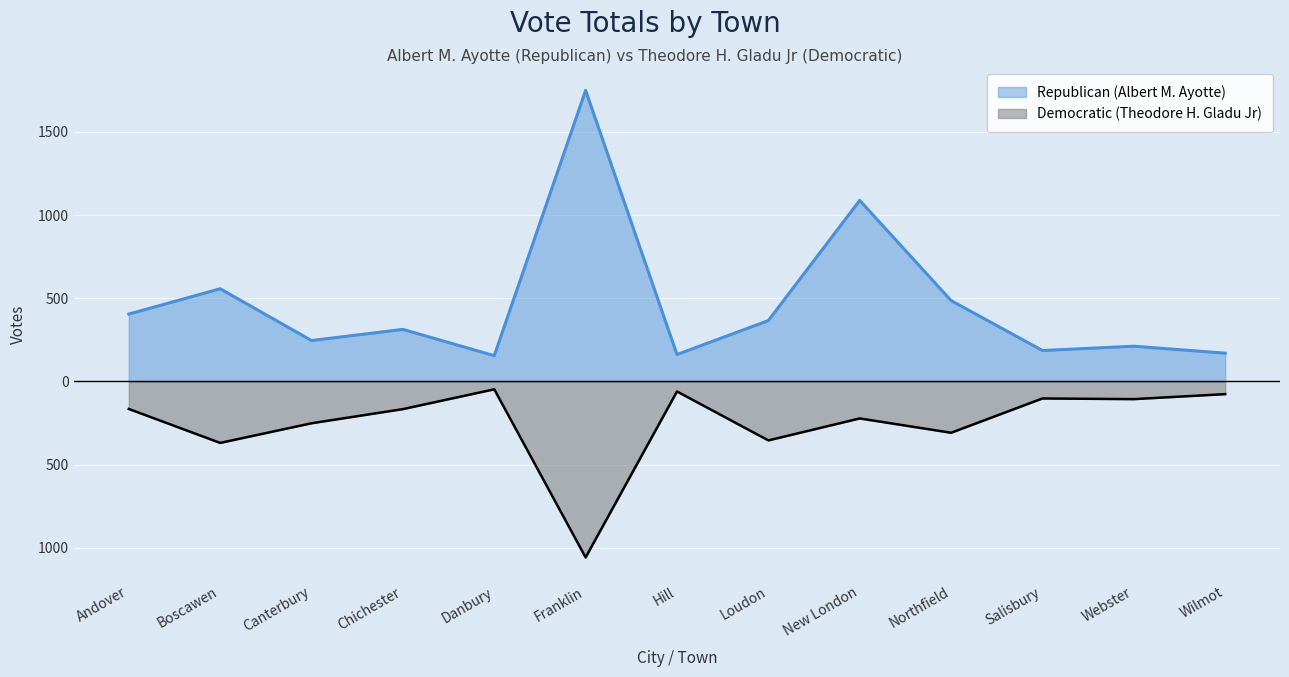

Rank the categories by Republican (Albert M. Ayotte) value from highest to lowest.

Franklin, New London, Boscawen, Northfield, Andover, Loudon, Chichester, Canterbury, Webster, Salisbury, Wilmot, Hill, Danbury